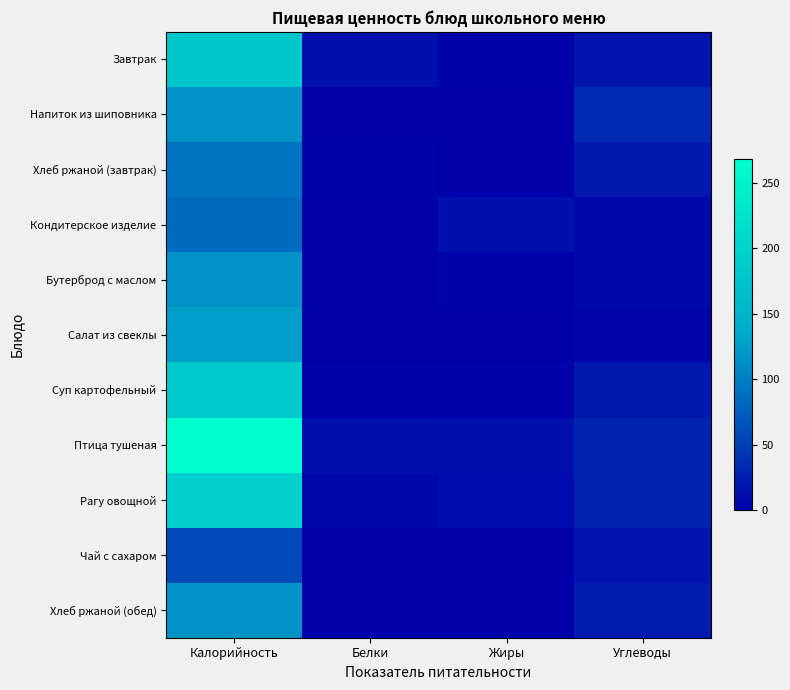

Count the number of categories in the chart.

4